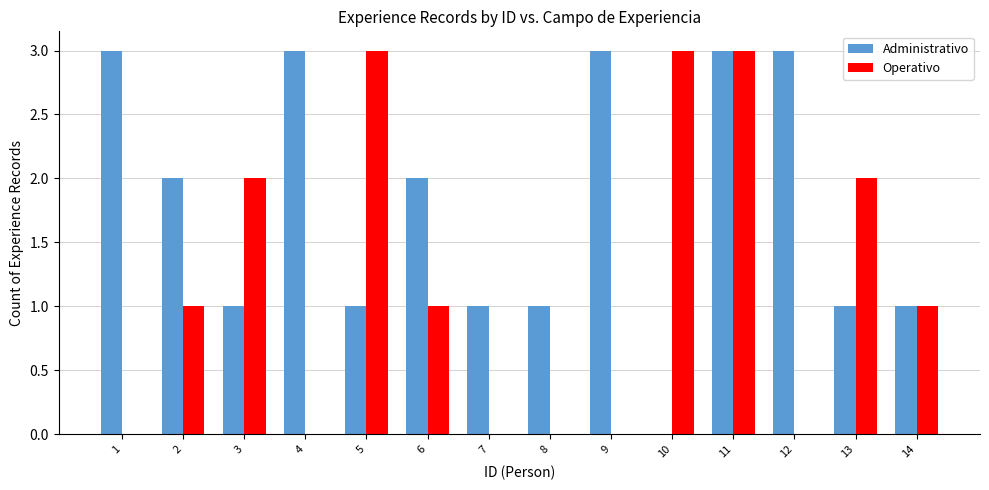

Between 2 and 14, which series saw the biggest shift?

Administrativo